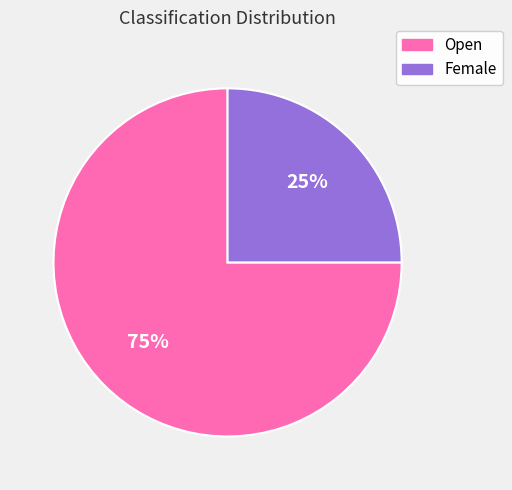

Is it true that Female is 25% of the pie?

True